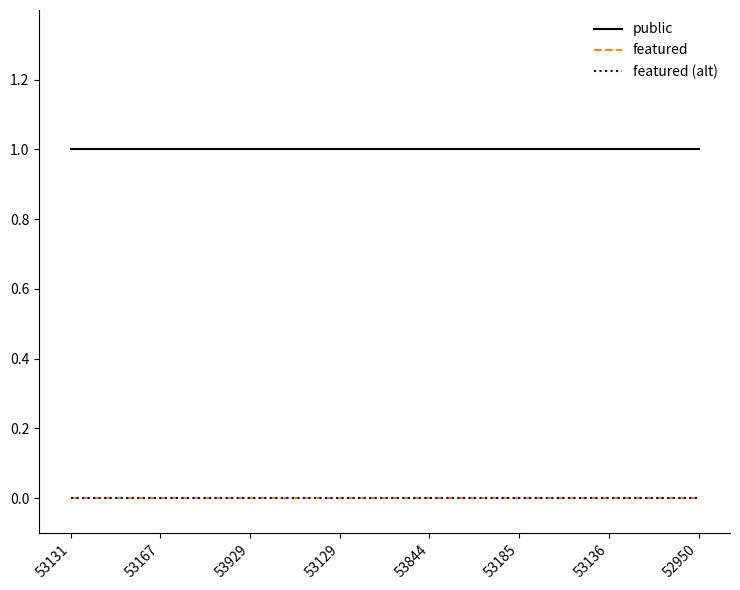

What is the difference between the highest and lowest values at 52950?

1